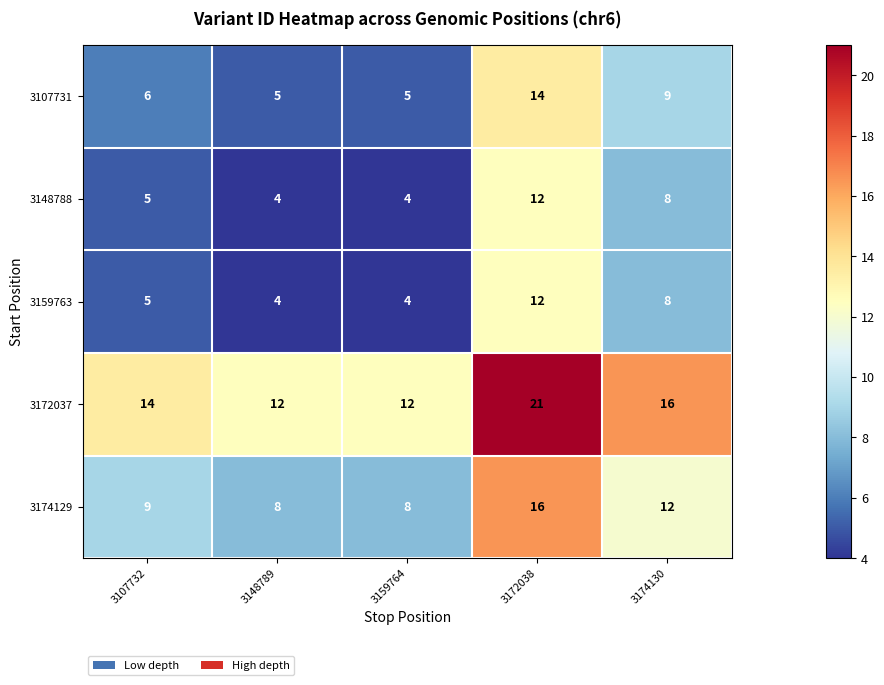

What is the average value of the 3107731 series?

8